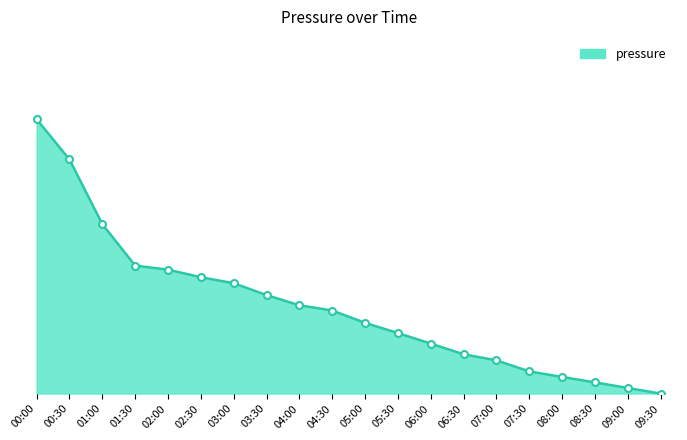

Is this an area chart (filled region under the line)?

Yes